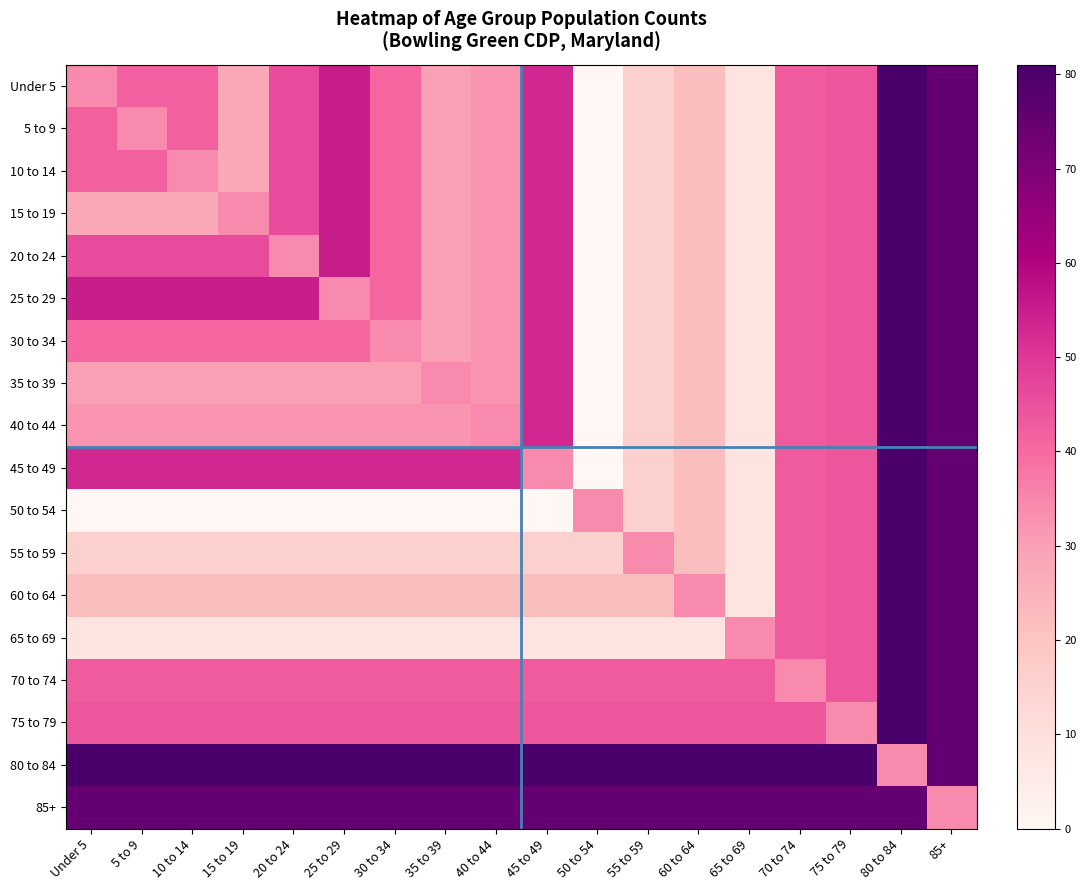

What is the total value across all series at 10 to 14?

692